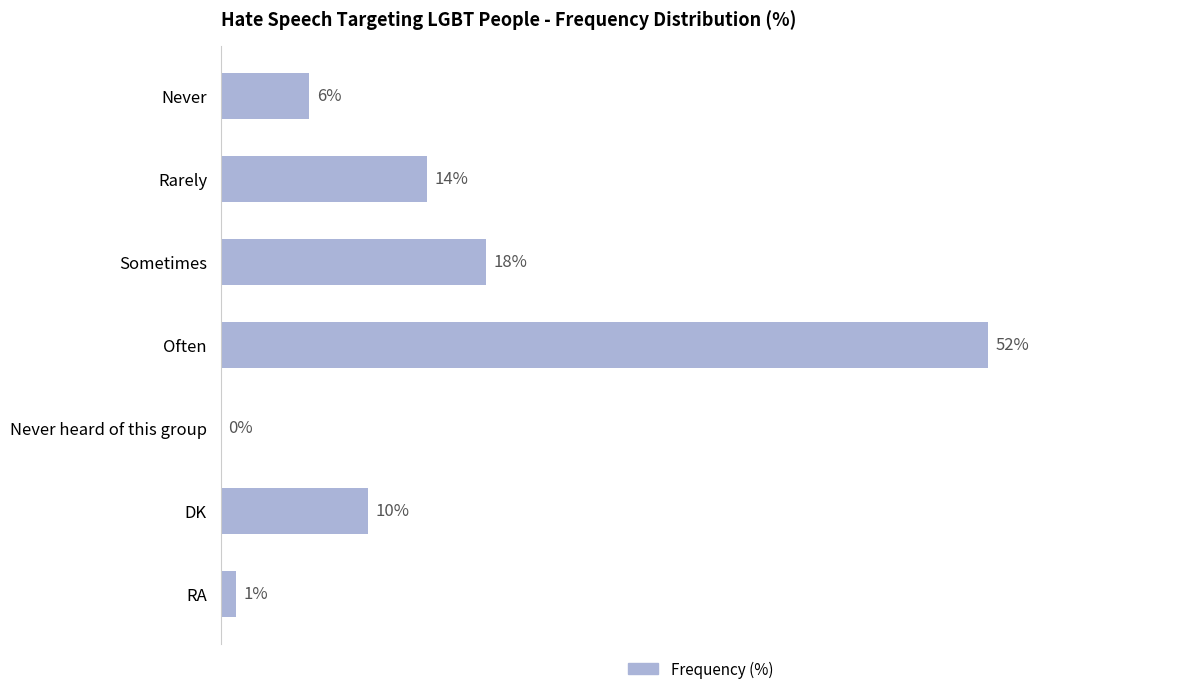

Which has a higher value, DK or Never heard of this group?

DK